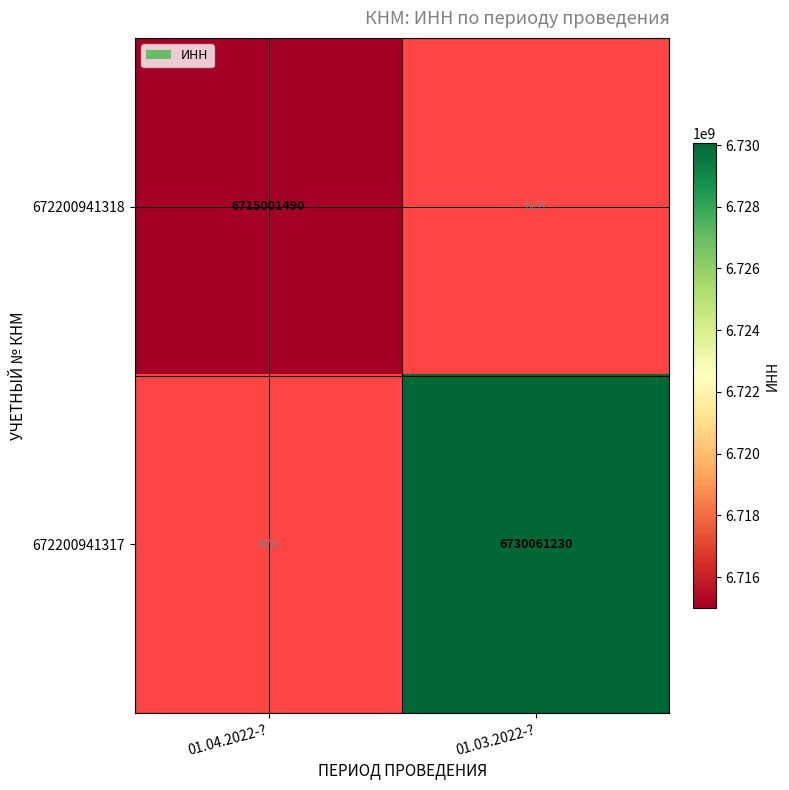

What is the minimum value shown in the chart?

6715001490.0